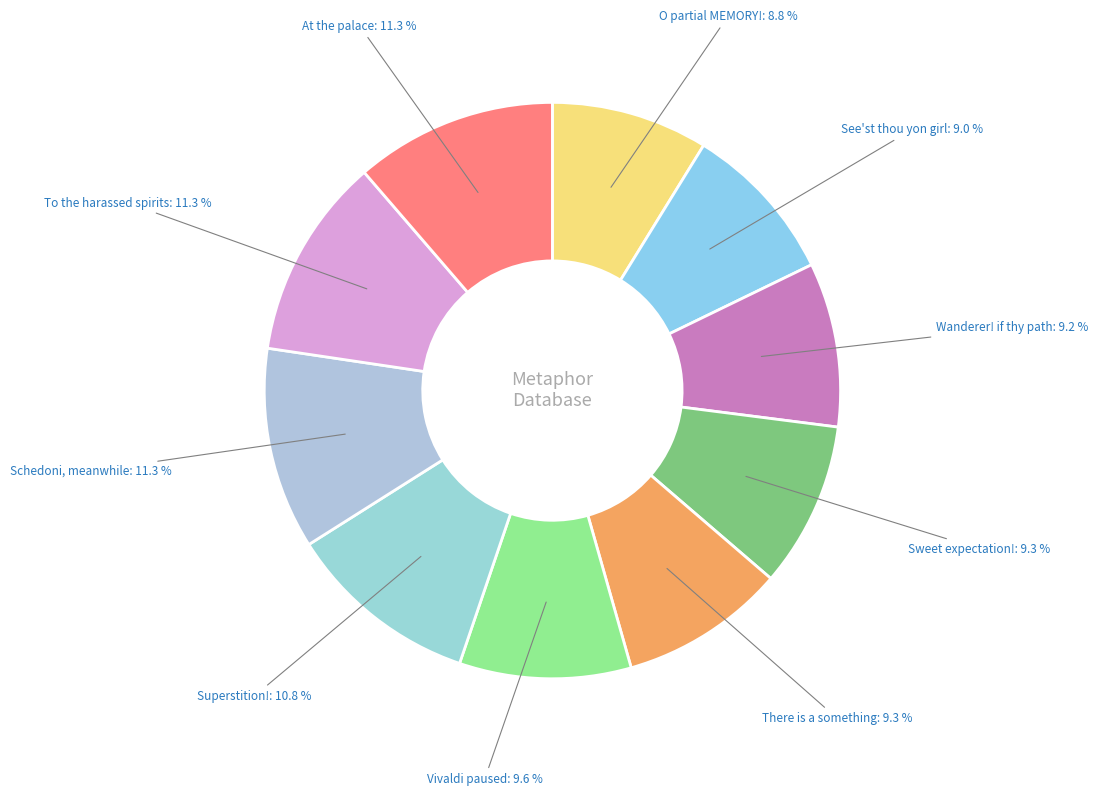

Which slice is the smallest?

O partial MEMORY!